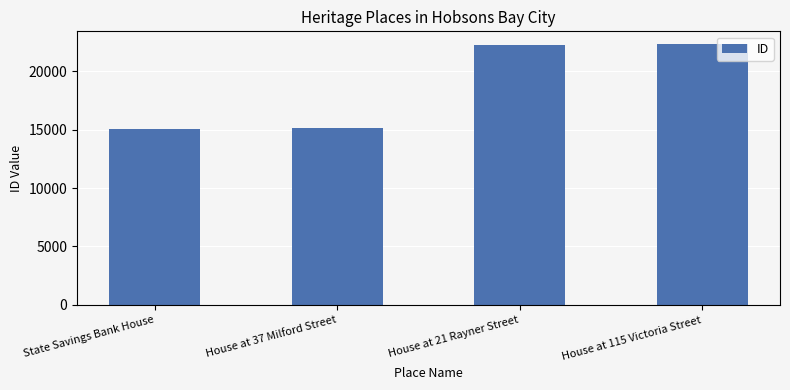

How many data points are less than 22247?

2